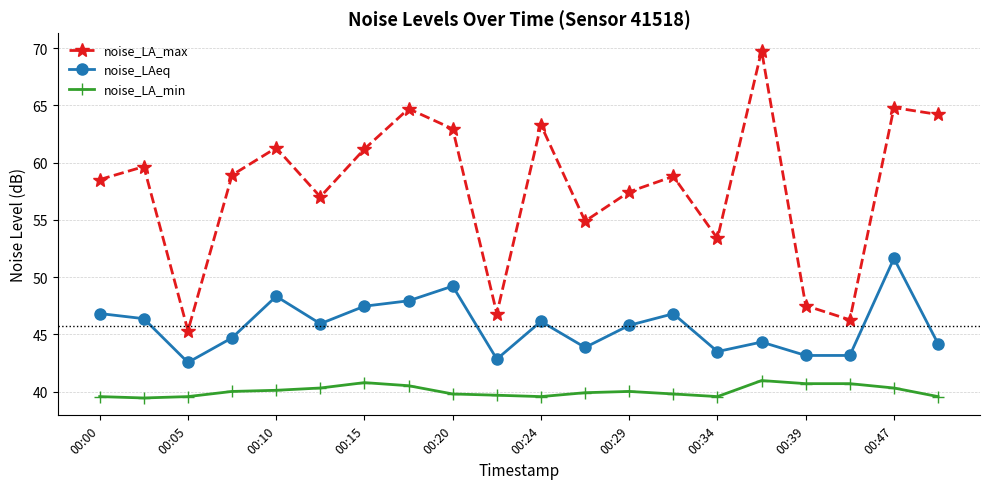

What is the minimum value shown in the chart?

39.5